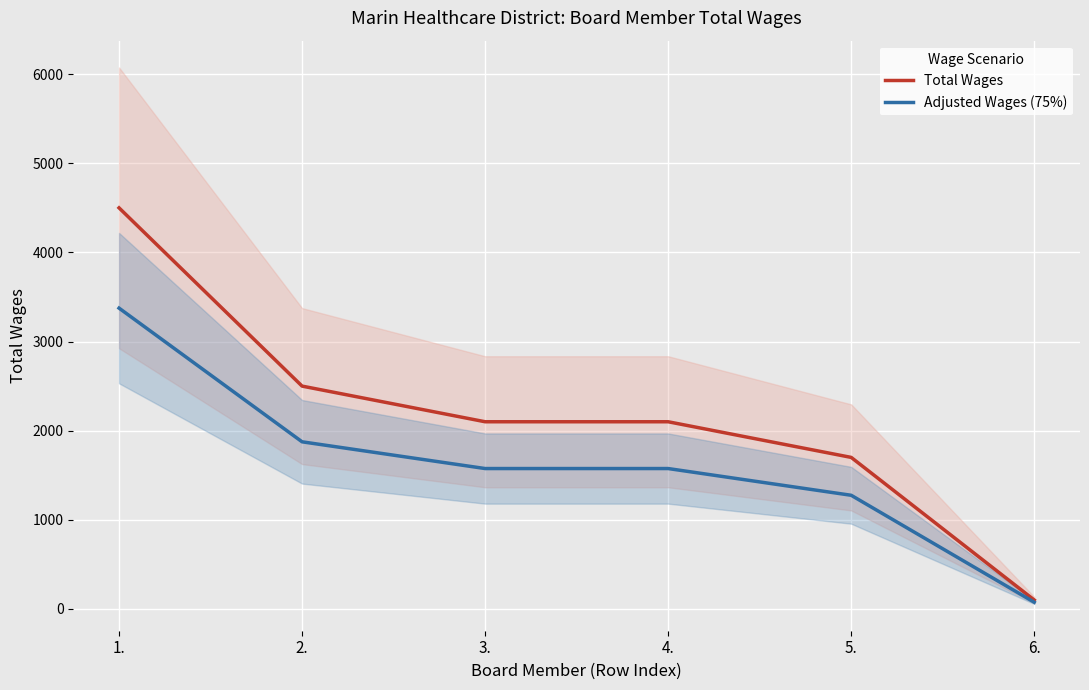

Reading right to left, extract all data points from this chart.

Total Wages: 6.=100	5.=1700	4.=2100	3.=2100	2.=2500	1.=4500
Adjusted Wages (75%): 6.=75	5.=1275	4.=1575	3.=1575	2.=1875	1.=3375